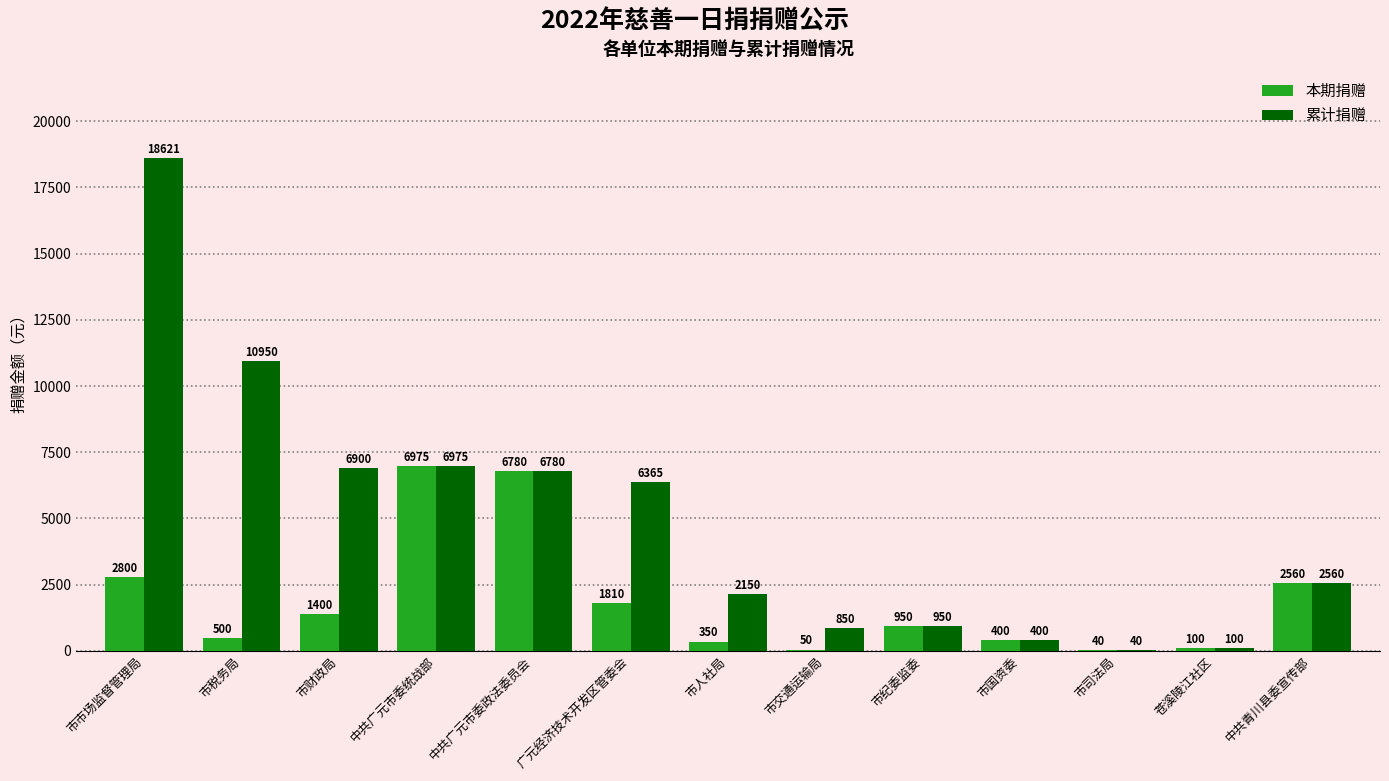

What is the spread (max minus min) of values at 市财政局?

5500